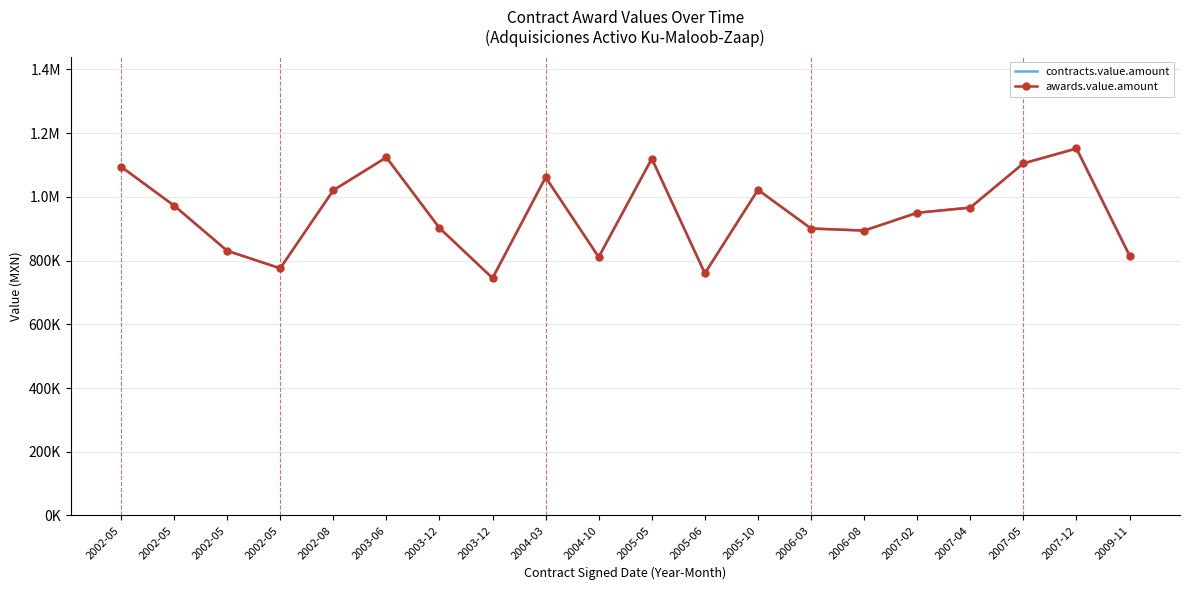

The awards.value.amount series shows 1266881.4 at 2005-06. True or false?

False